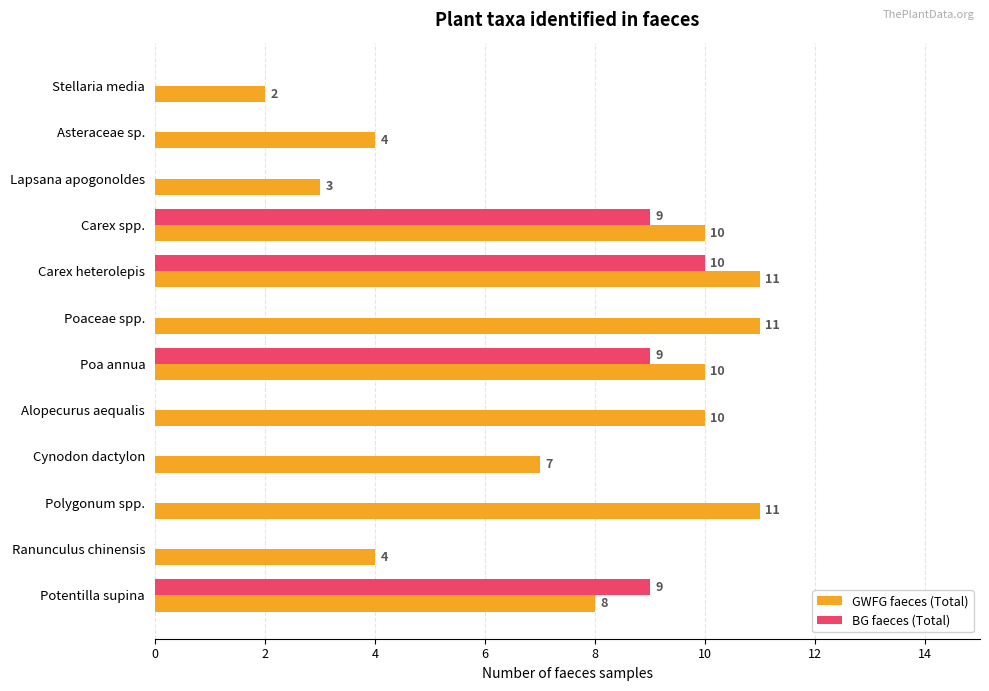

At which category is the sum across all series the highest?

Carex heterolepis